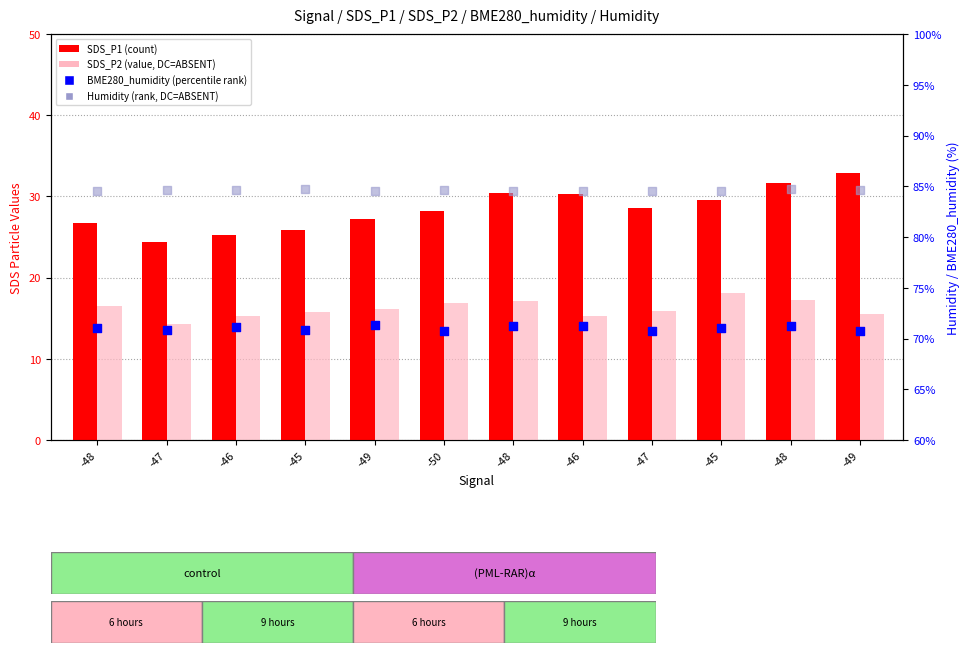

Which series has the largest total across all categories?

Humidity (rank, DC=ABSENT)